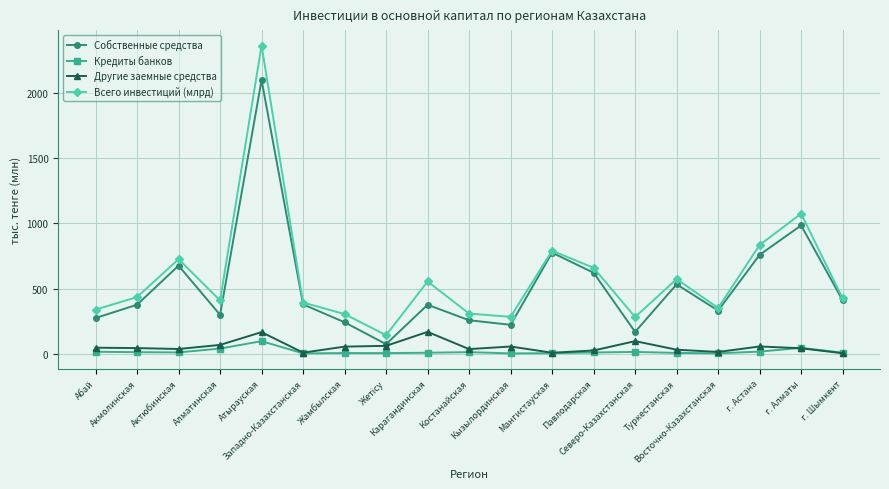

What is the difference between the highest and lowest values at Северо-Казахстанская?

266.8